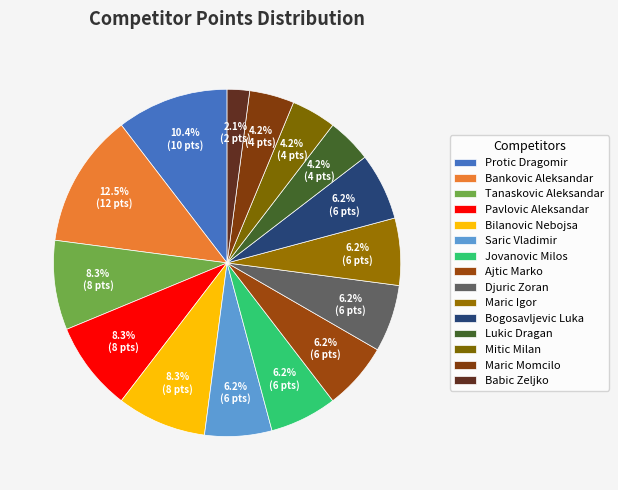

To the nearest percent, what is the difference between the Protic Dragomir and Saric Vladimir slice percentages?

4%